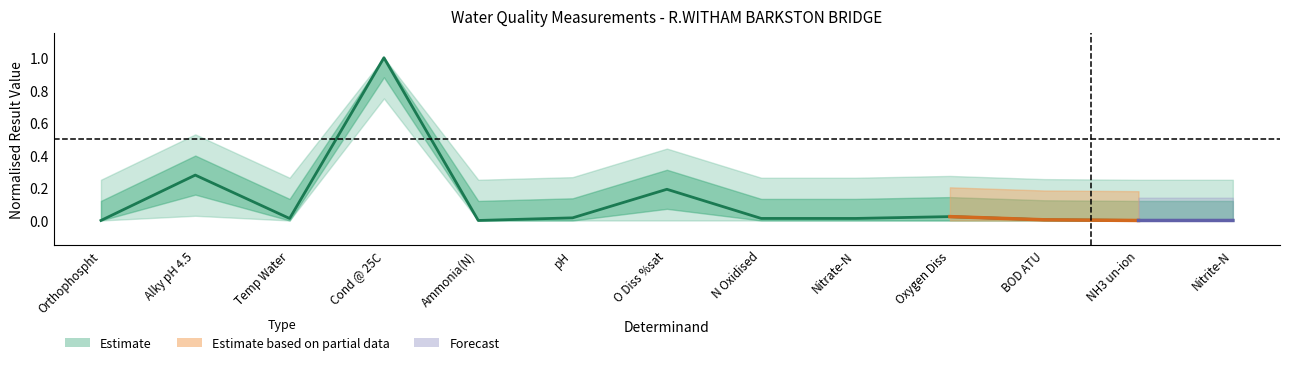

What is the sum of all values?

1.6